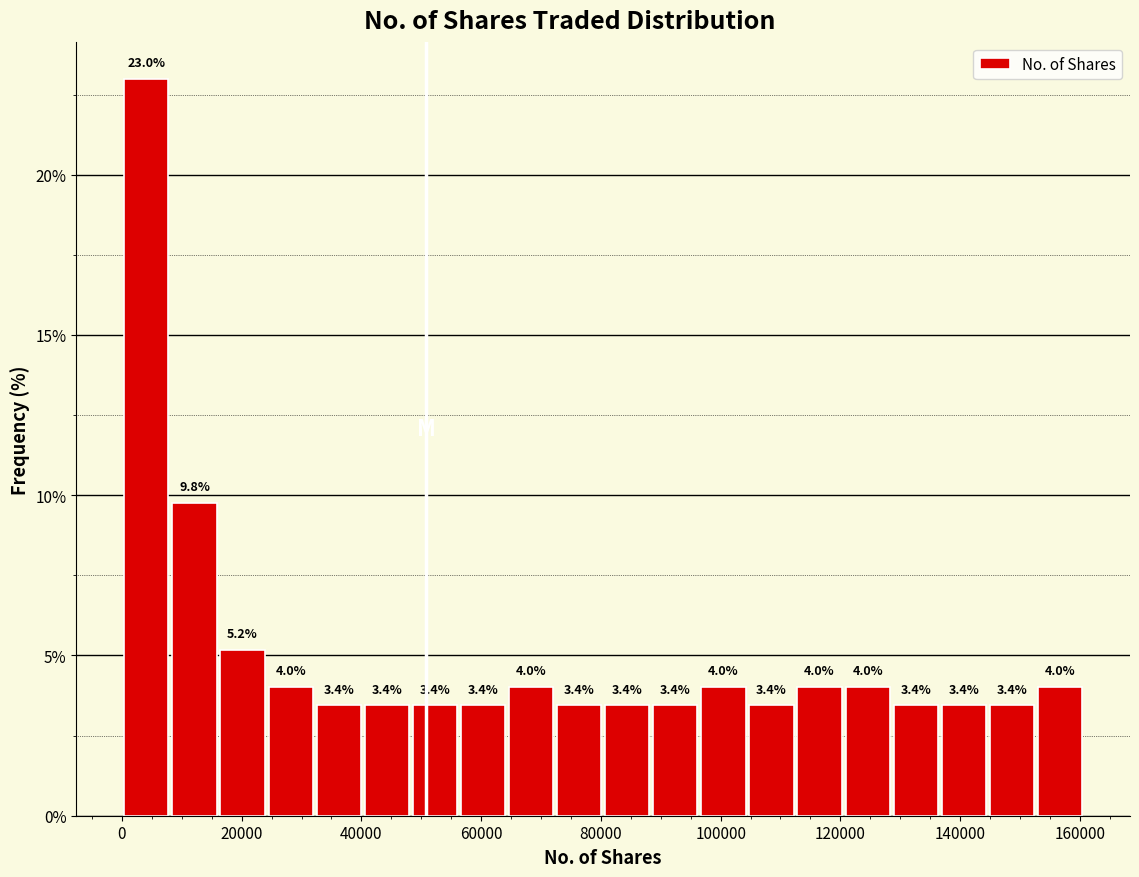

What is the height of the bar covering 128000 to 136000 on the x-axis? The bar edges are not printed on the chart, so give them approximately, as read against the axis.

3.4